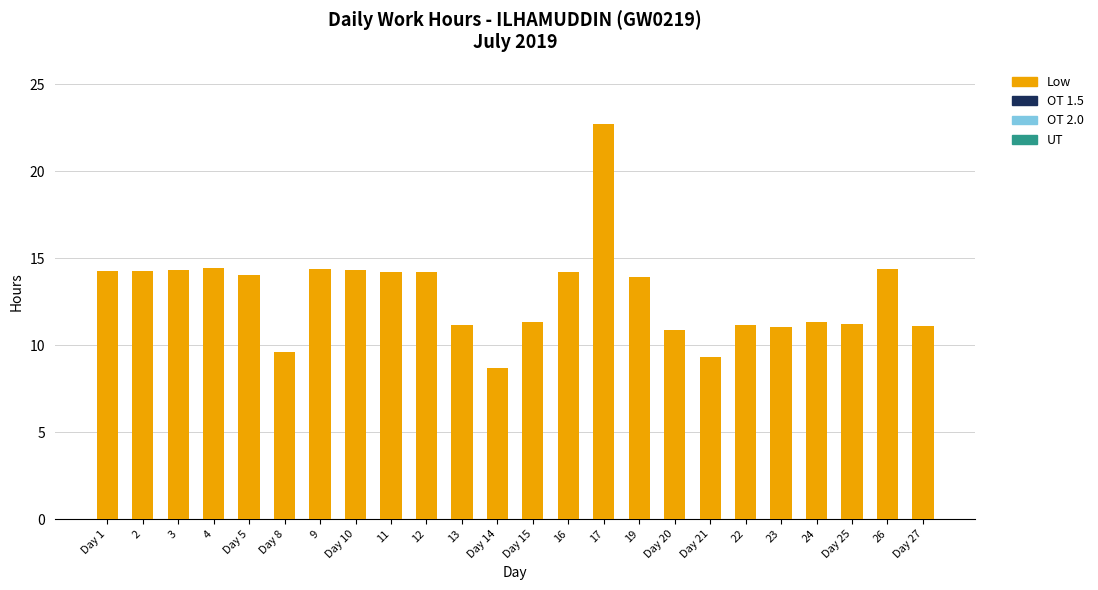

How many series are shown in this chart?

1